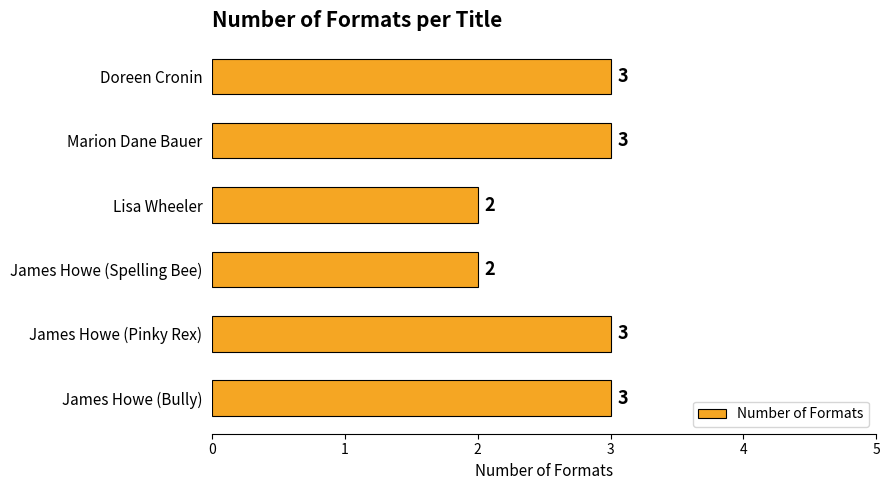

What is the average value?

3